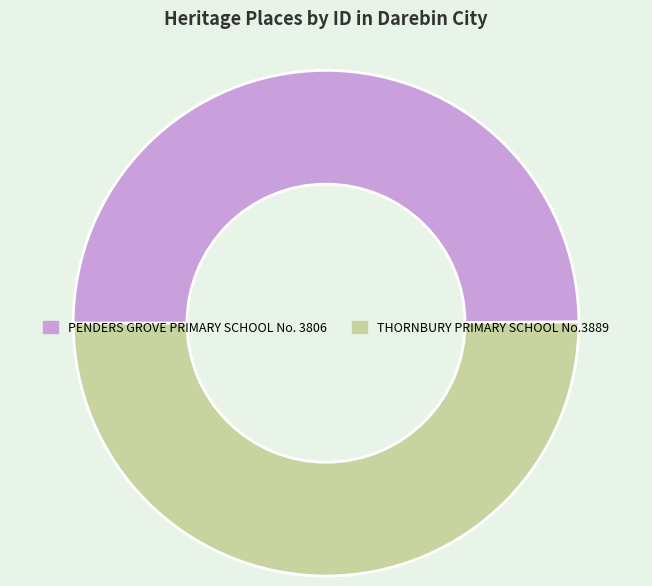

Is it true that THORNBURY PRIMARY SCHOOL No.3889 is 38% of the pie?

False